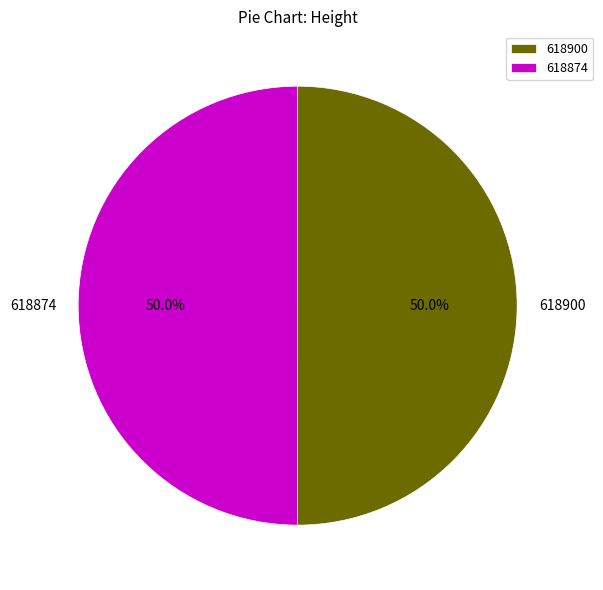

What percentage is NOT represented by 618900?

50.0%